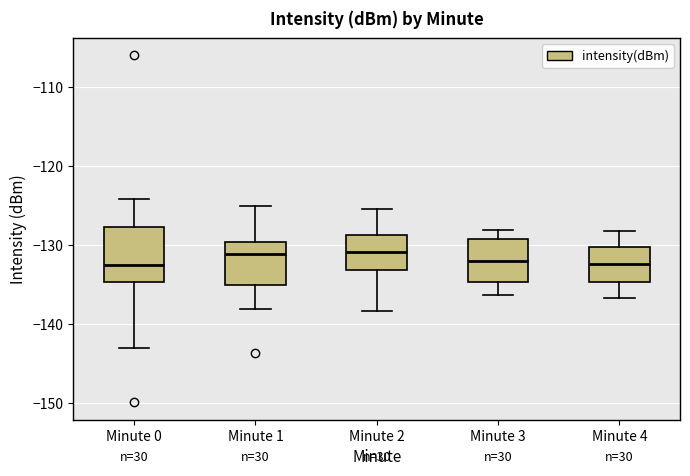

Reading left to right, transcribe this box plot: for each box, give where its median line is, the range the box spans, and where its two whiskers end, as read against the y-axis. The values are not printed on the chart, so give them approximately, as read against the axis.

Minute 0: median -132, box -135 to -128, whiskers -143 to -124
Minute 1: median -131, box -135 to -130, whiskers -138 to -125
Minute 2: median -131, box -133 to -129, whiskers -138 to -125
Minute 3: median -132, box -135 to -129, whiskers -136 to -128
Minute 4: median -132, box -135 to -130, whiskers -137 to -128